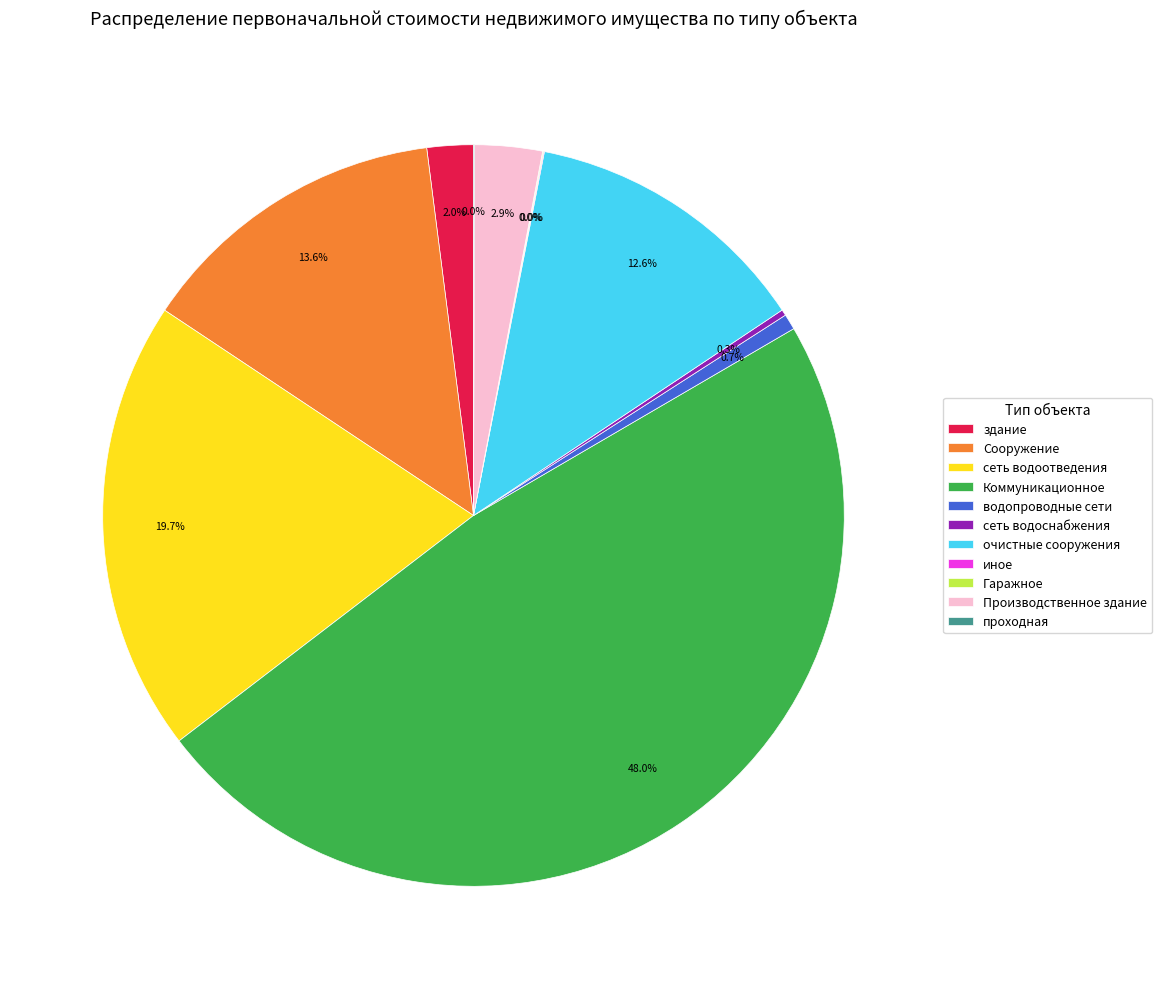

What percentage is the здание slice, to the nearest percent?

2%